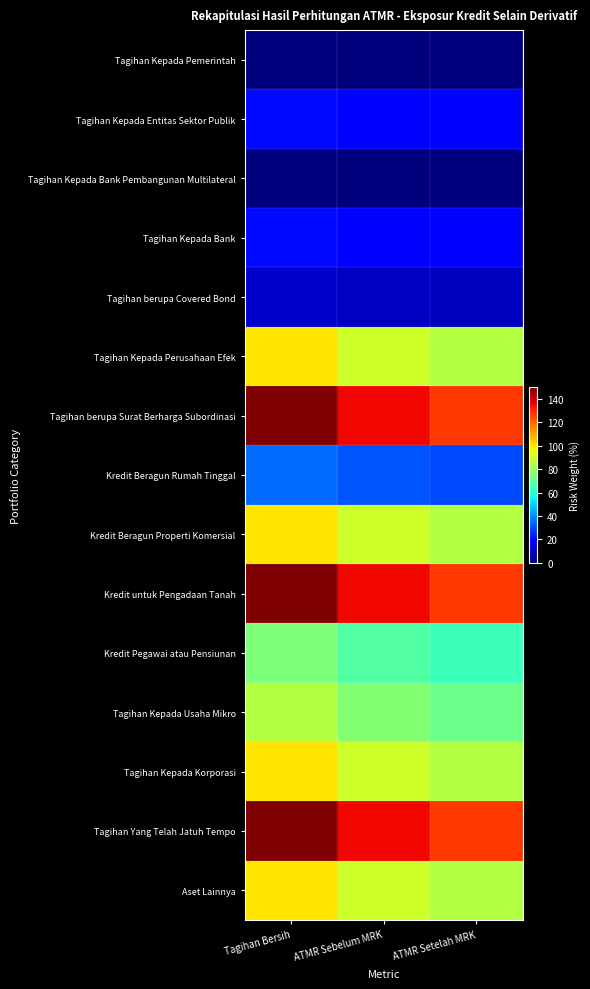

Which series has the largest range (max minus min)?

Tagihan berupa Surat Berharga Subordinasi